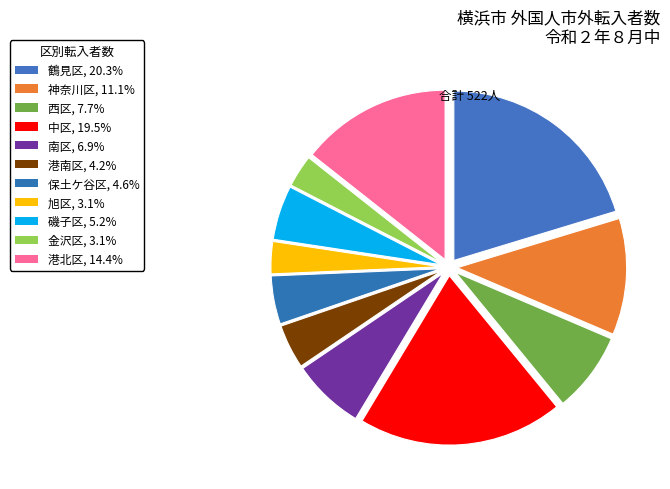

Is there any slice that represents more than half of the pie?

No